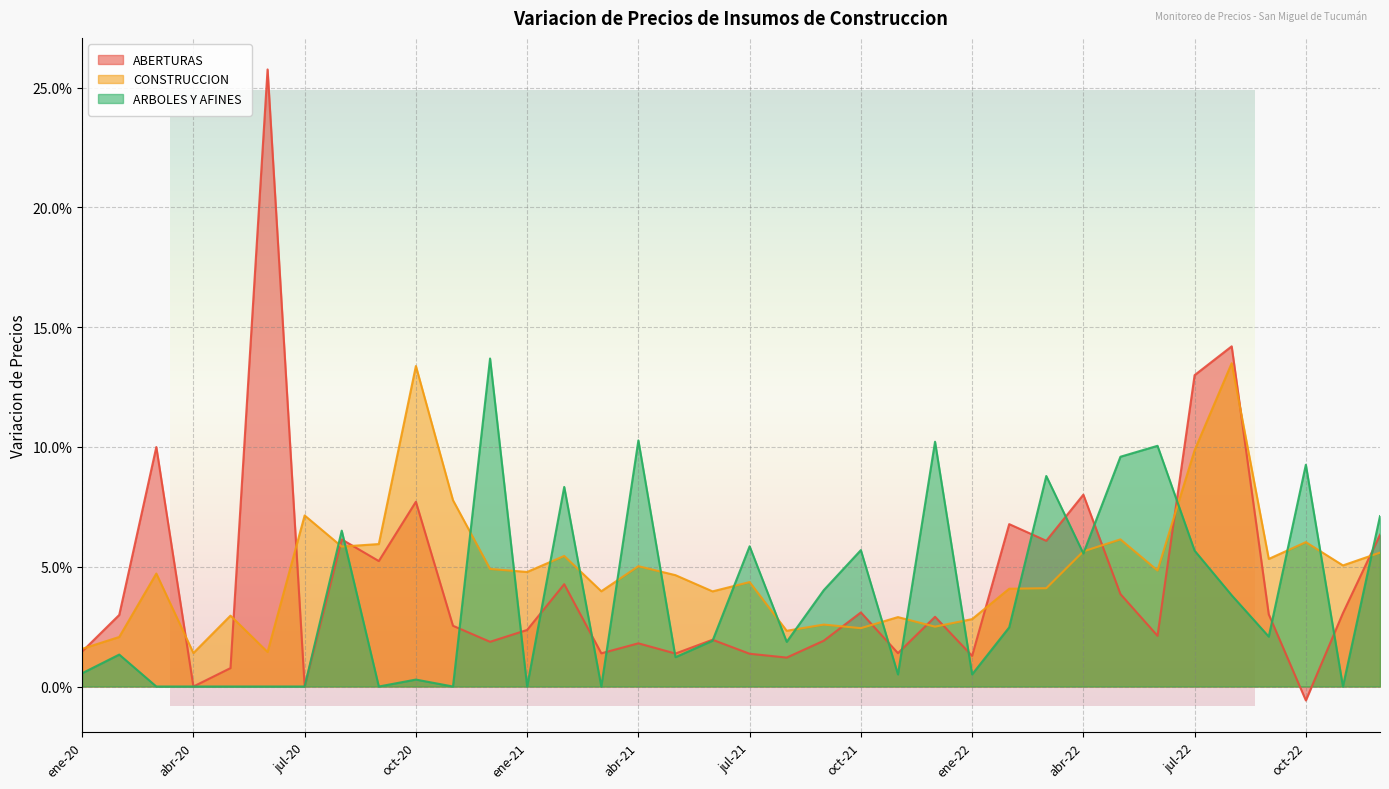

The value of CONSTRUCCION at mar-21 is 0.1. True or false?

False